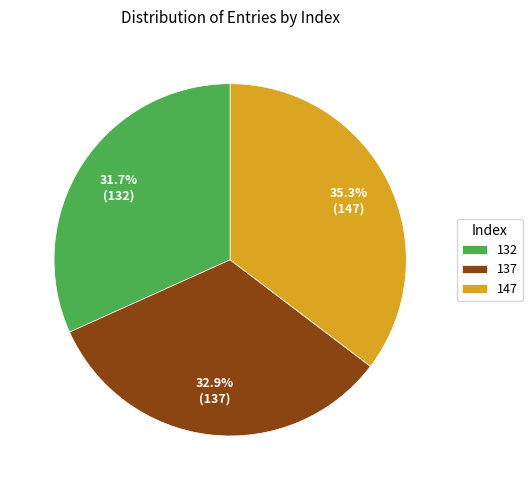

Rank the categories by value from lowest to highest.

132, 137, 147